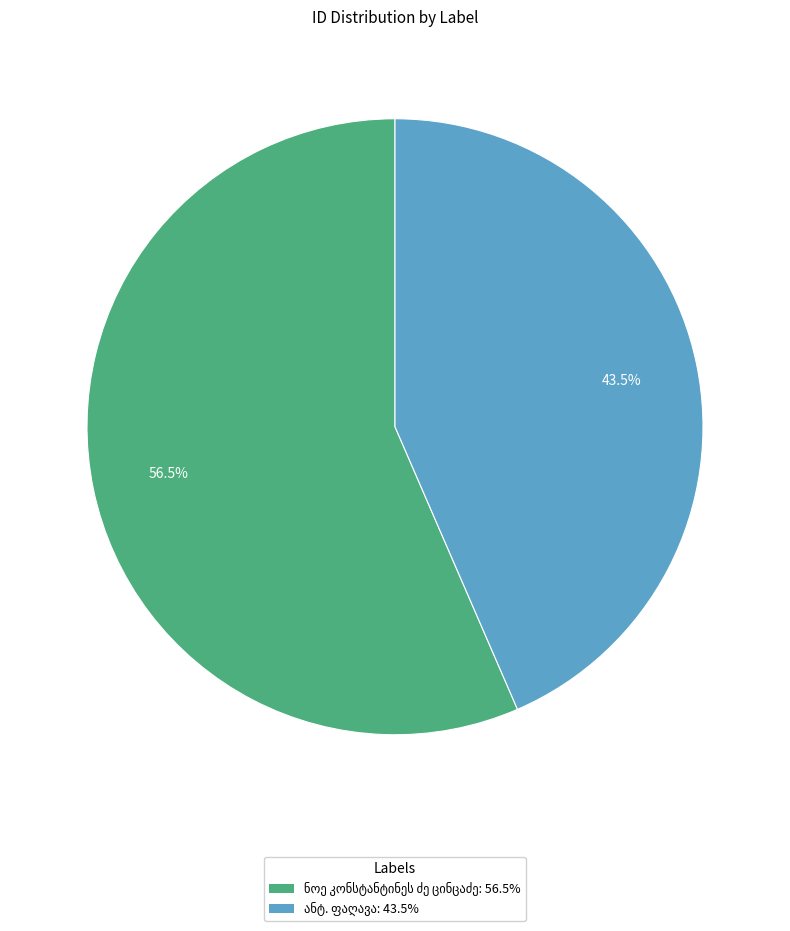

Does any single category account for the majority?

Yes